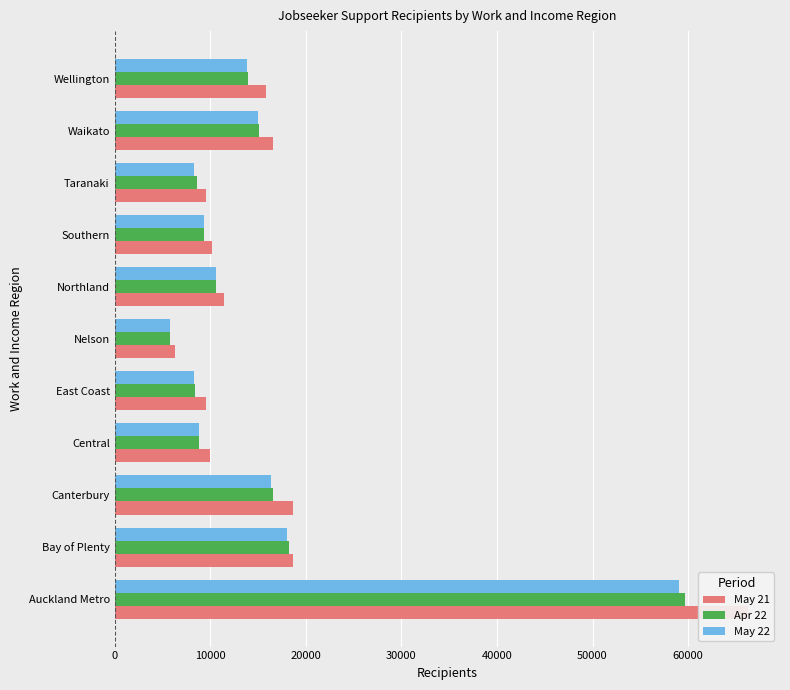

Rank the series by their maximum value, from highest to lowest.

May 21, Apr 22, May 22